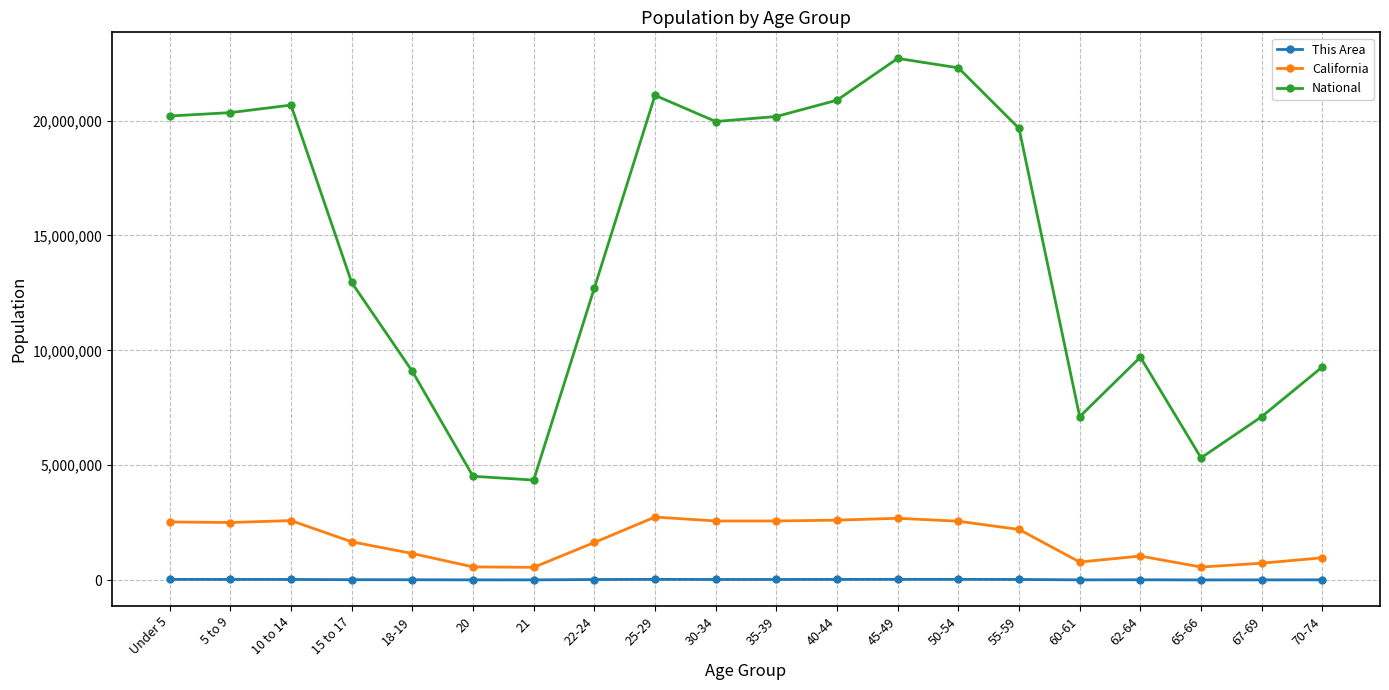

Which series has the largest range (max minus min)?

National